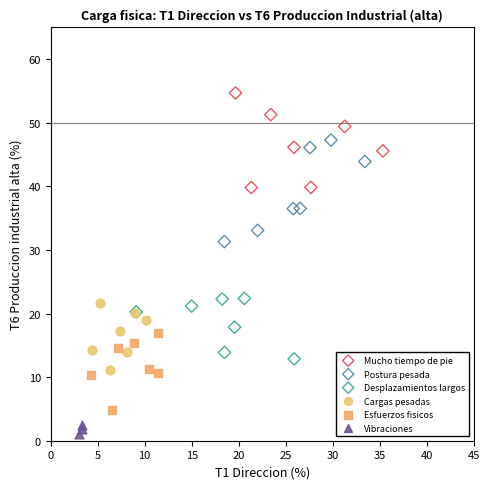

Which series reaches the maximum Y coordinate?

Mucho tiempo de pie